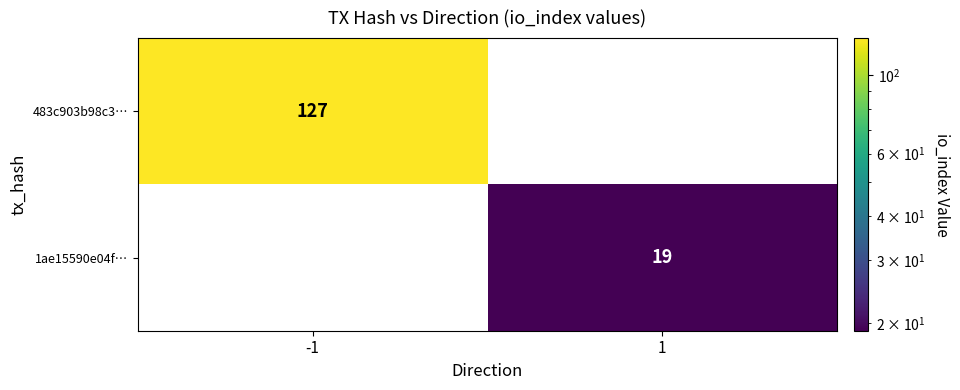

List the series in order of their overall mean, lowest first.

1ae15590e04f…, 483c903b98c3…